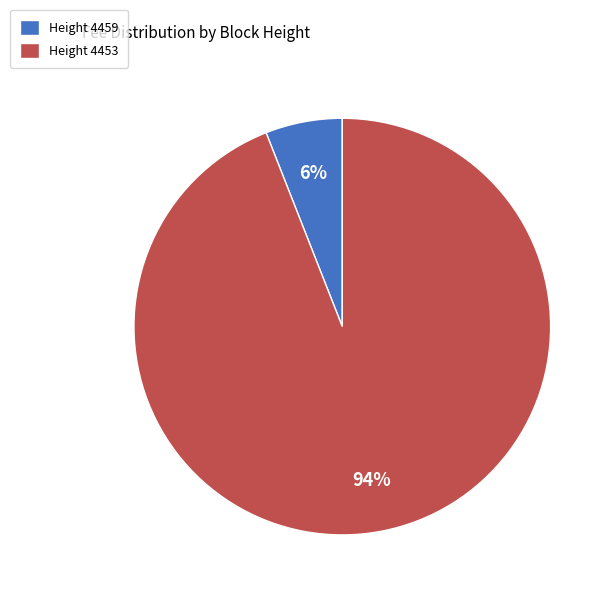

Which has a higher value, Height 4459 or Height 4453?

Height 4453